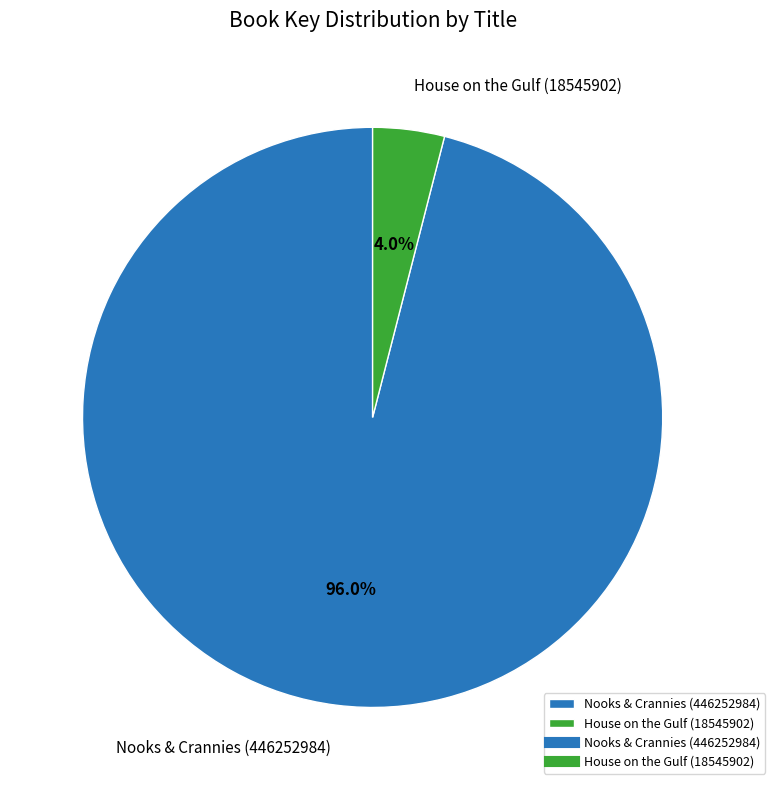

Is it true that Nooks & Crannies (446252984) is 86% of the pie?

False